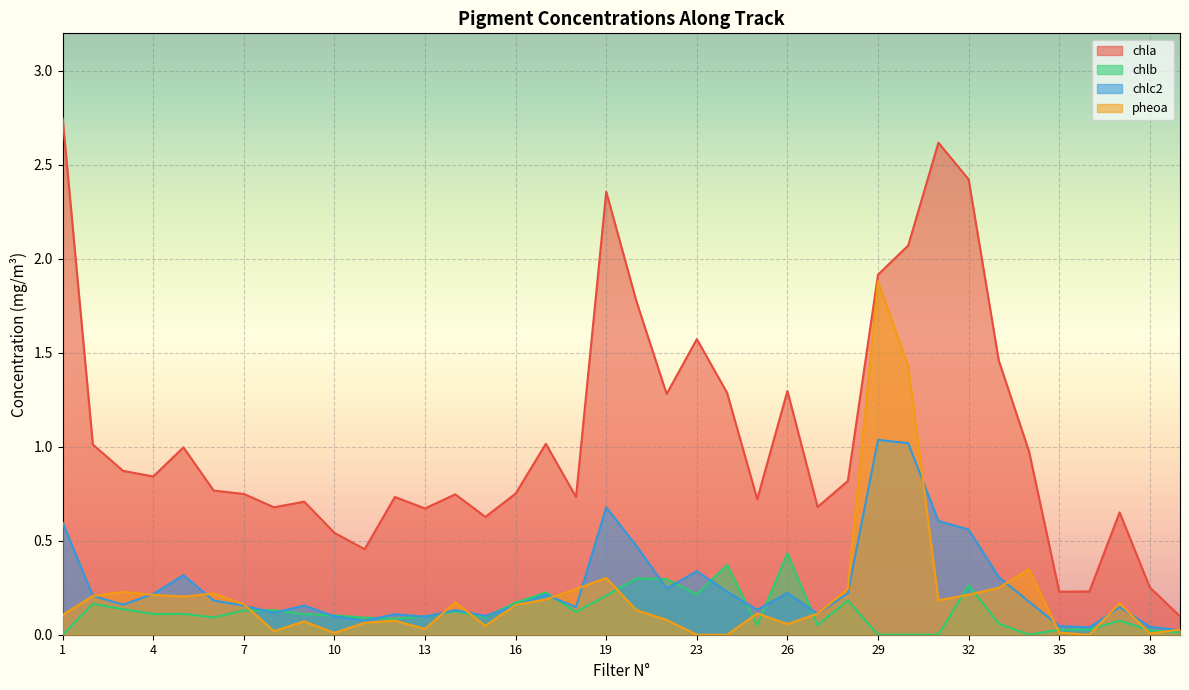

What is the spread (max minus min) of values at 14?

0.6